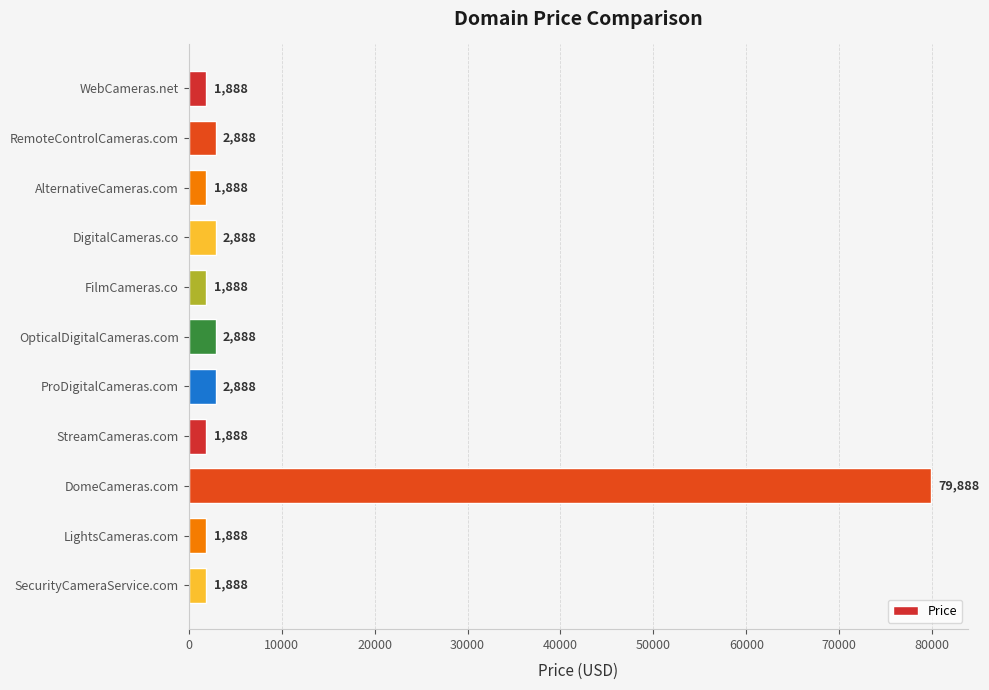

The value at StreamCameras.com is 1888. True or false?

True